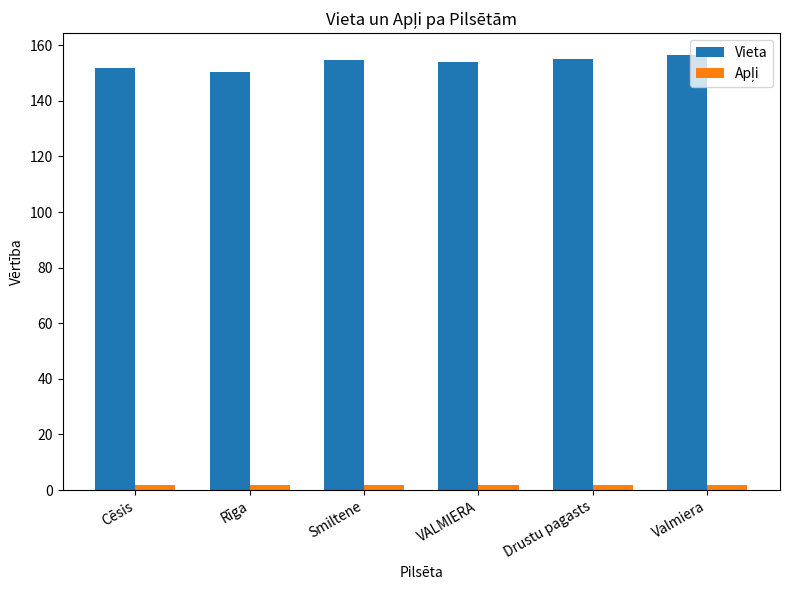

How many bars are there in each group?

2